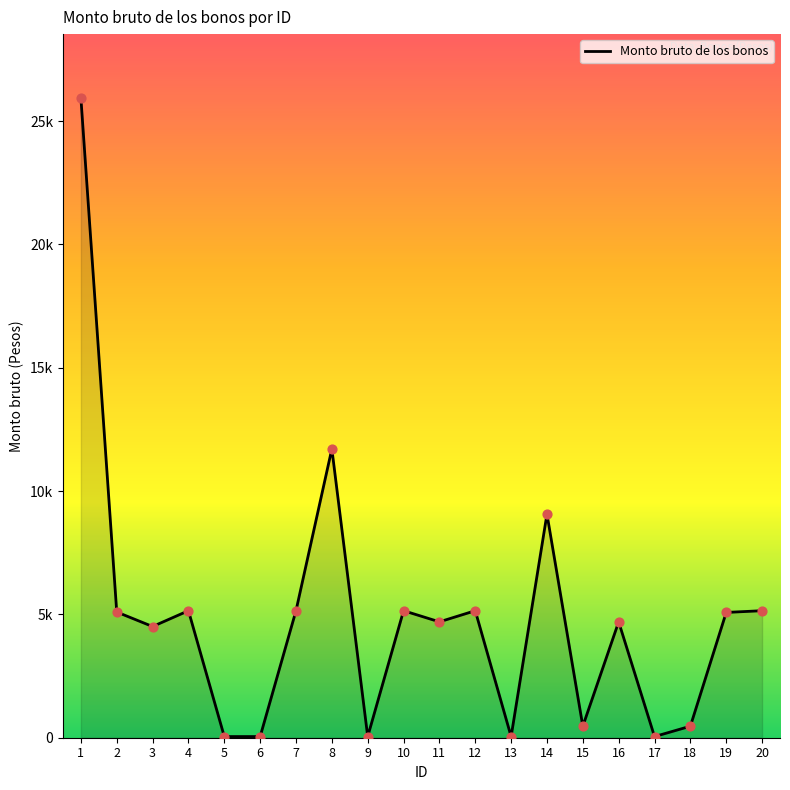

What is the ratio of the value at 9 to the value at 5?

1.0